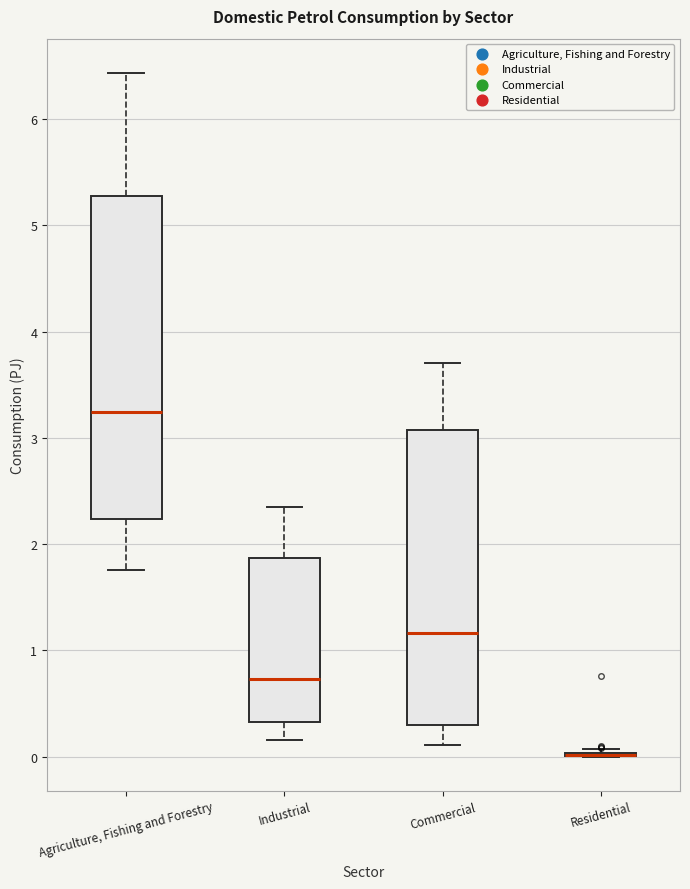

Where does the lower whisker of the box for Industrial end on the y-axis? The values are not printed on the chart, so give them approximately, as read against the axis.

0.2